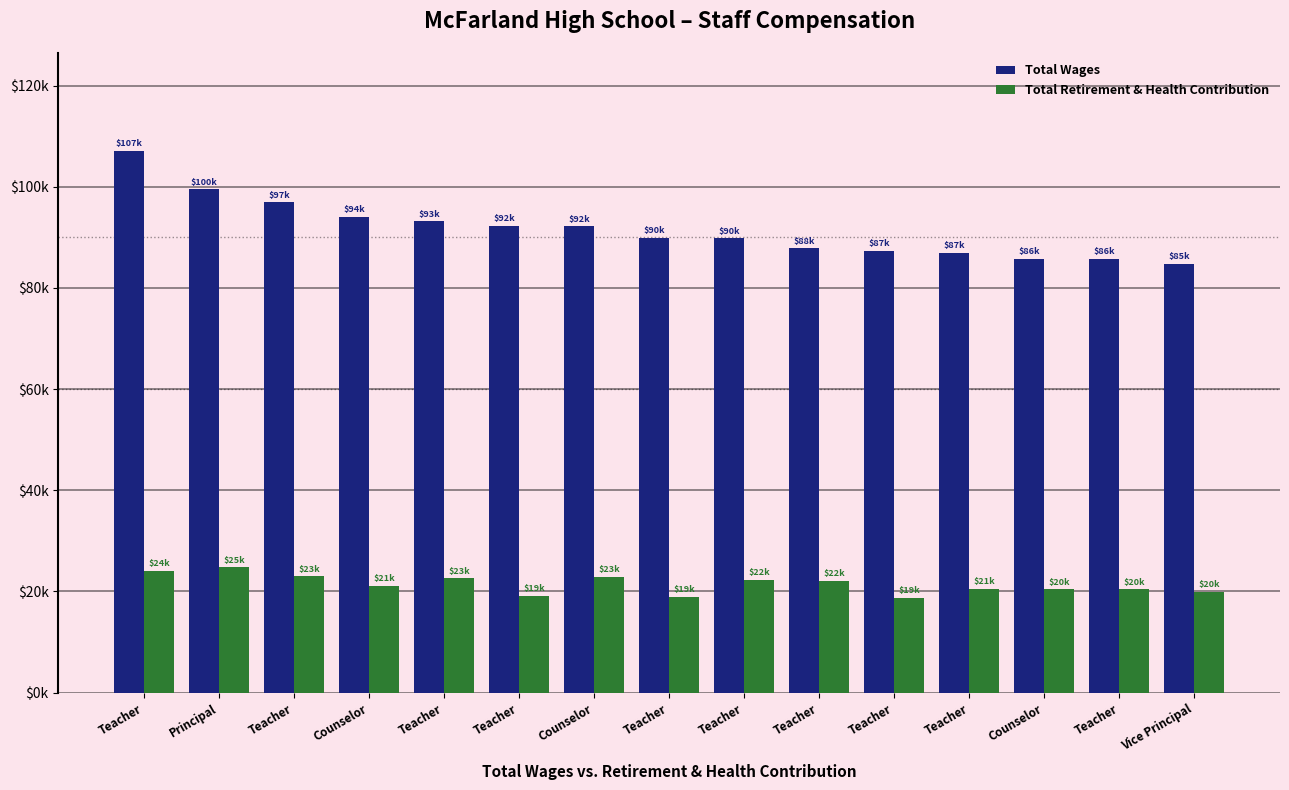

Which category has the lowest value across all series?

Teacher